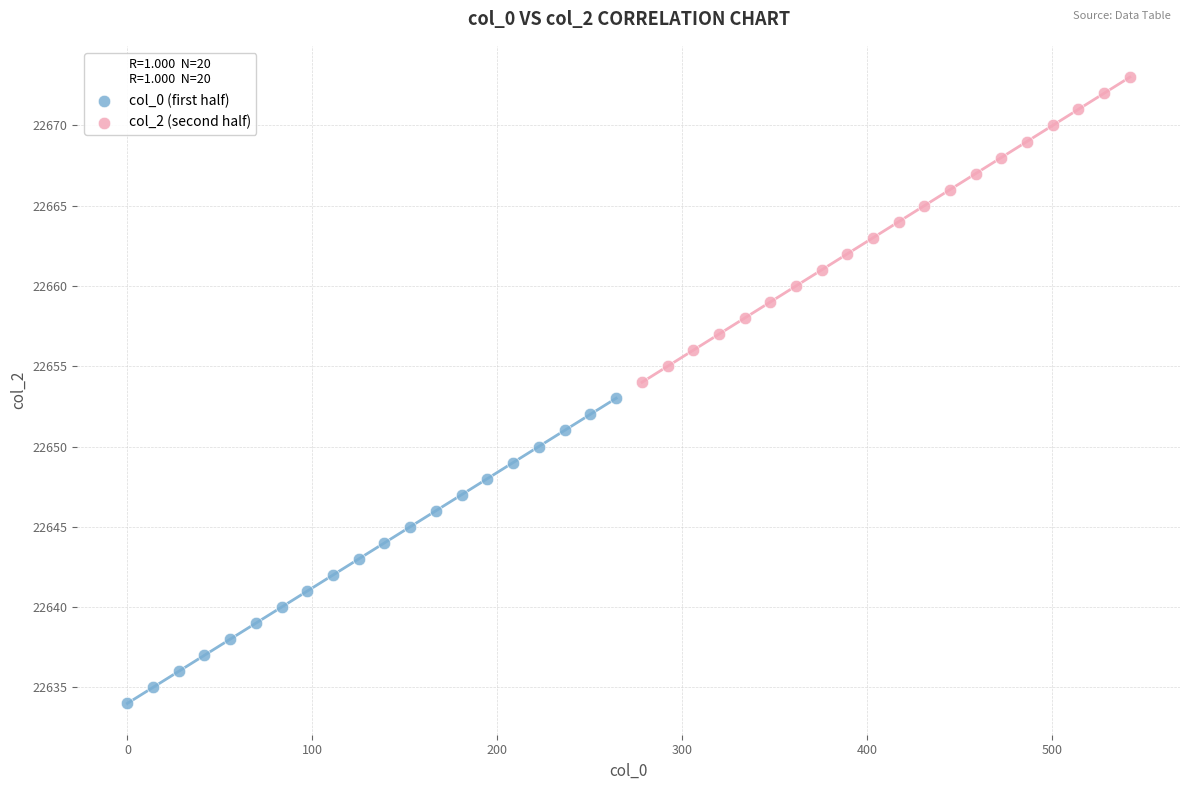

Which series reaches the minimum Y coordinate?

col_0 (first half)